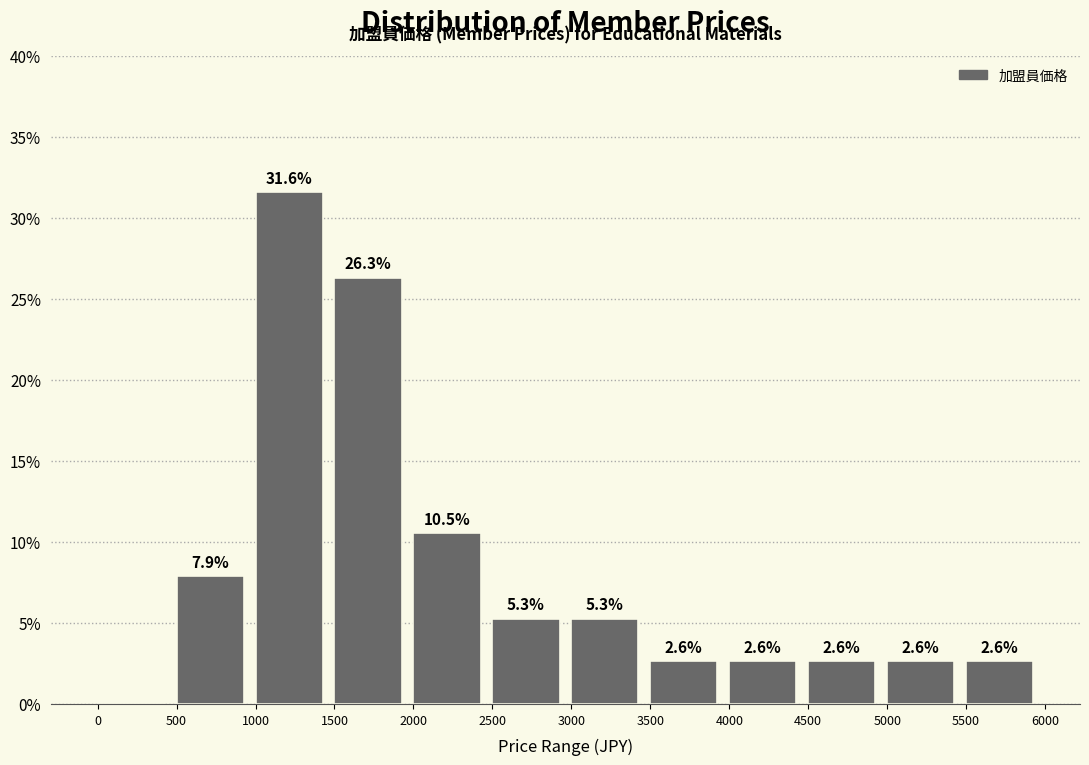

Which range on the x-axis has the tallest bar?

1000 to 1500